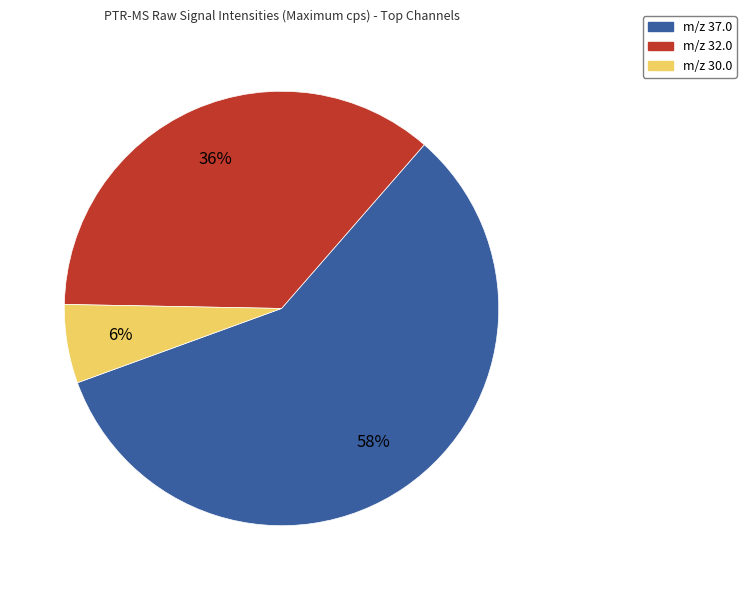

Do m/z 37.0 and m/z 30.0 together represent more than half of the pie?

Yes